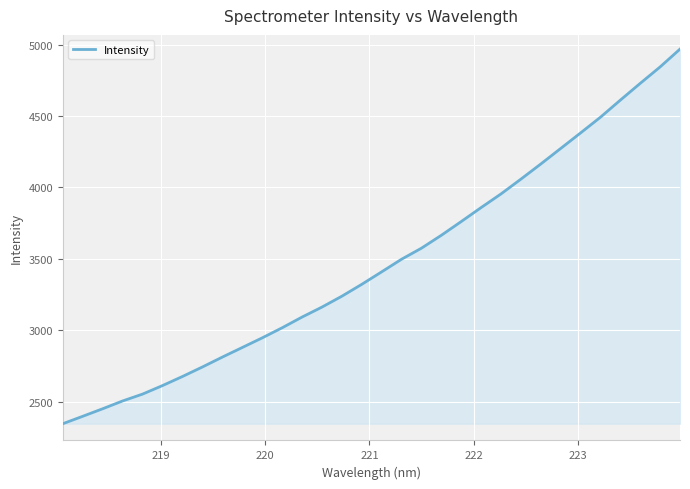

What is the difference between the maximum and second lowest values?

2568.7